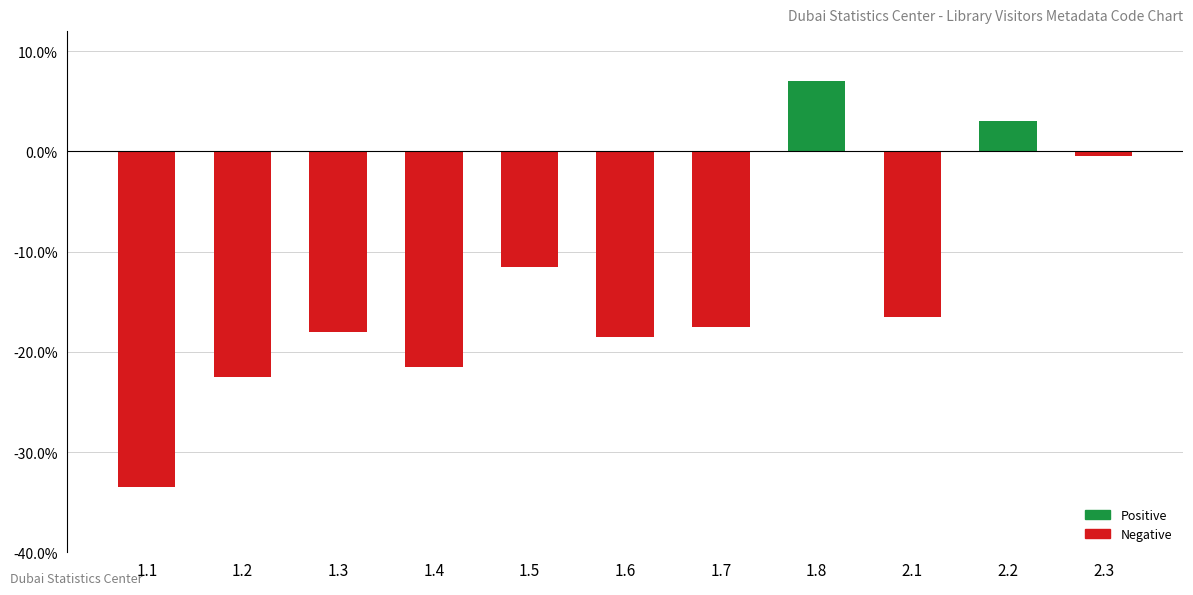

How many values are above zero?

2